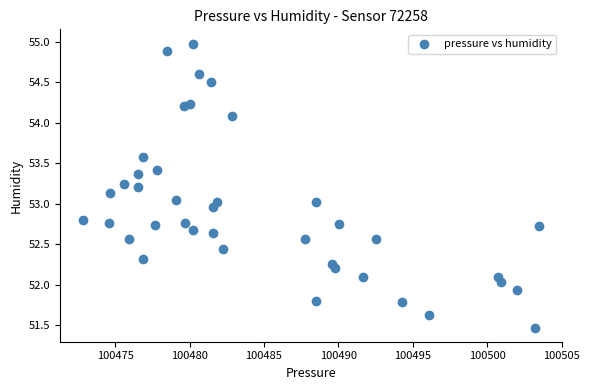

What is the range of Y values (max minus min)?

3.5